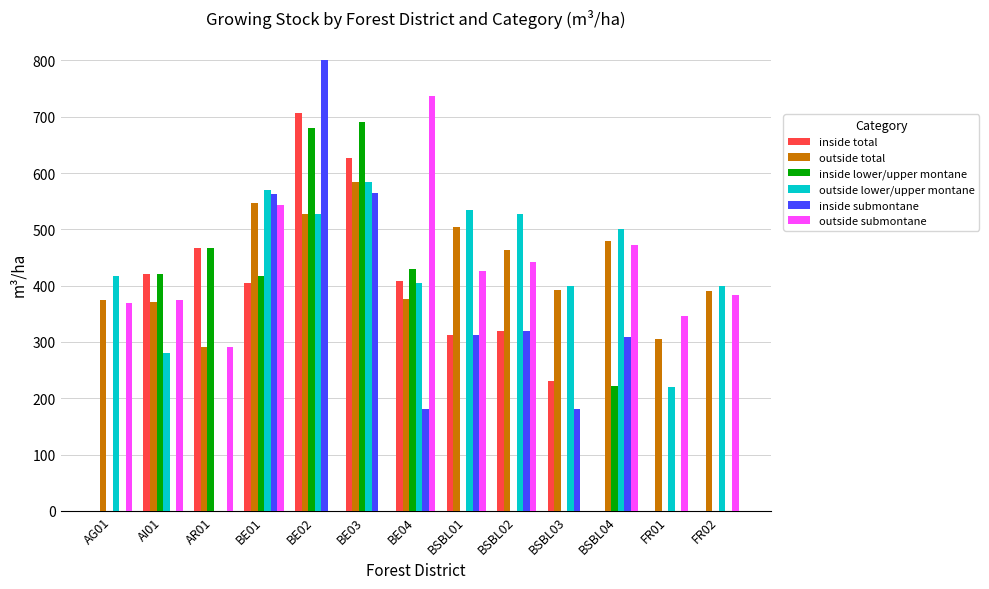

The value of inside lower/upper montane at AG01 is 453.1. True or false?

False